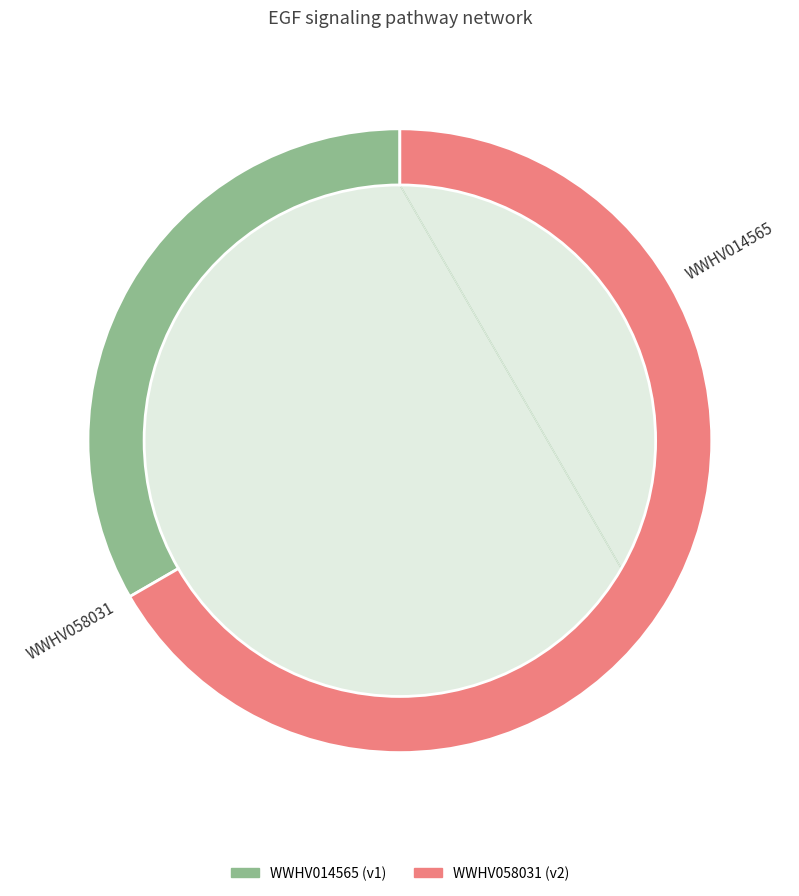

Which has a higher value, WWHV058031 or WWHV014565?

WWHV058031